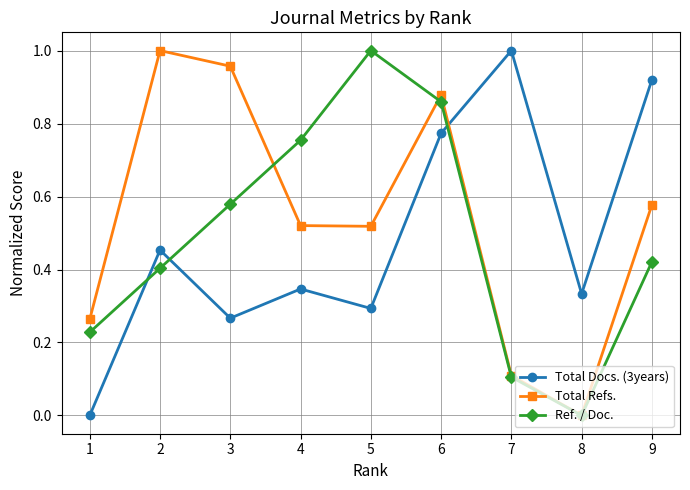

At which label does Total Refs. reach its minimum?

8